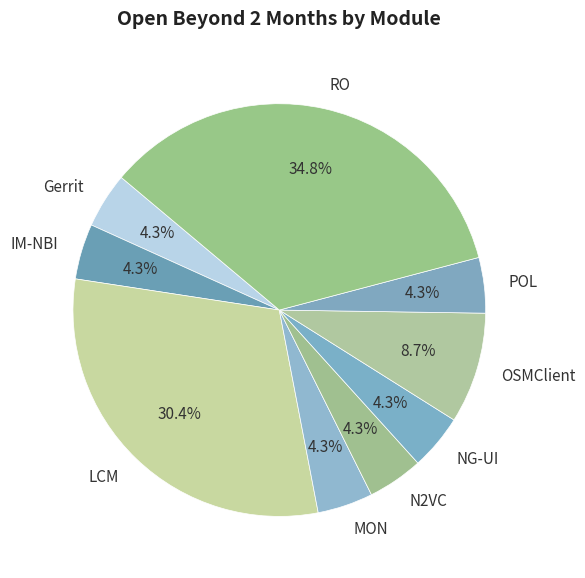

How much of the chart is everything except N2VC?

95.7%